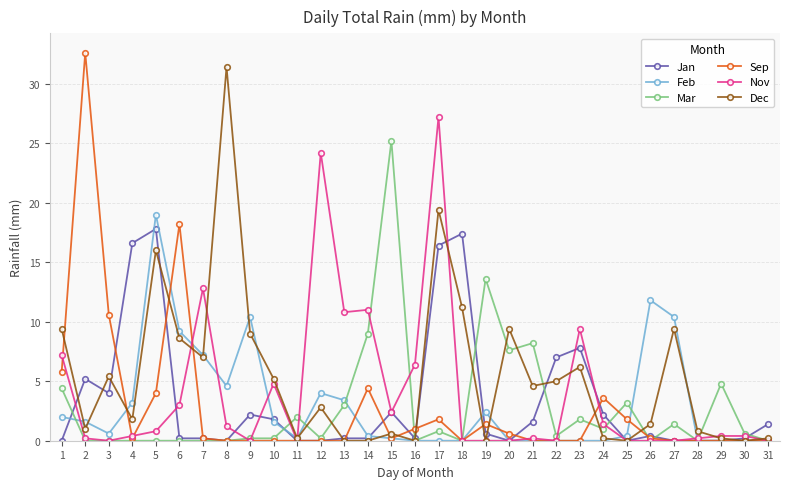

Which series changed the most between 10 and 15?

Mar